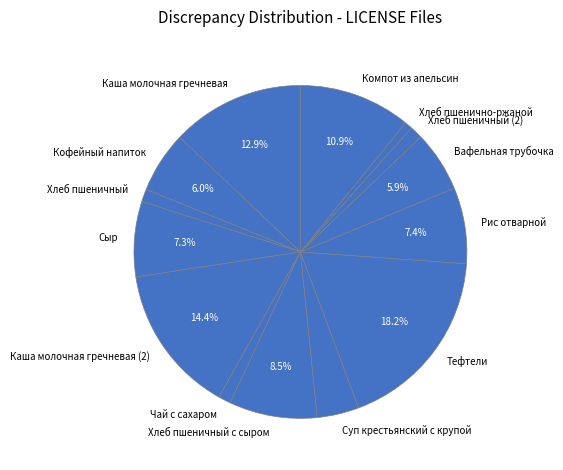

Does Каша молочная гречневая represent more than half of the total?

No